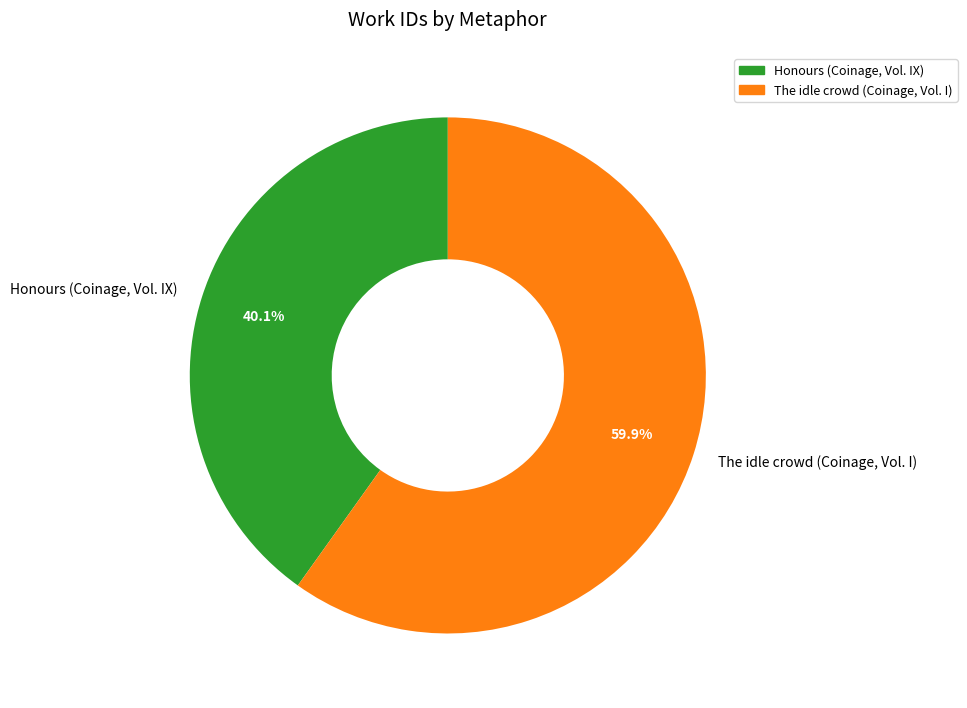

What percentage is NOT represented by The idle crowd (Coinage, Vol. I)?

40.1%